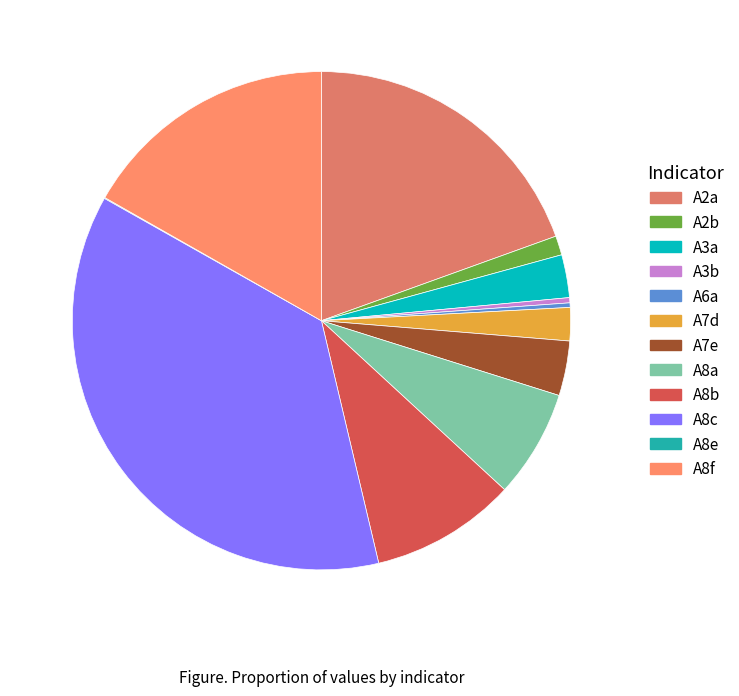

Does A8a account for over 50% of the chart?

No